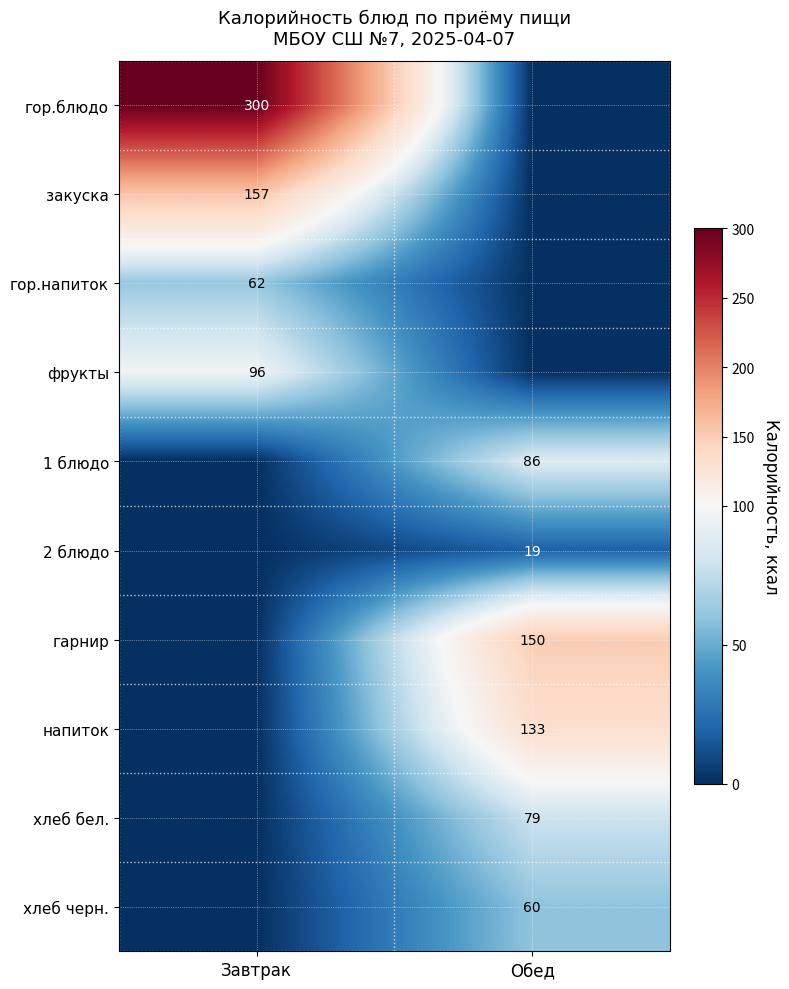

True or false: хлеб черн. has a value of 35 at Обед.

False